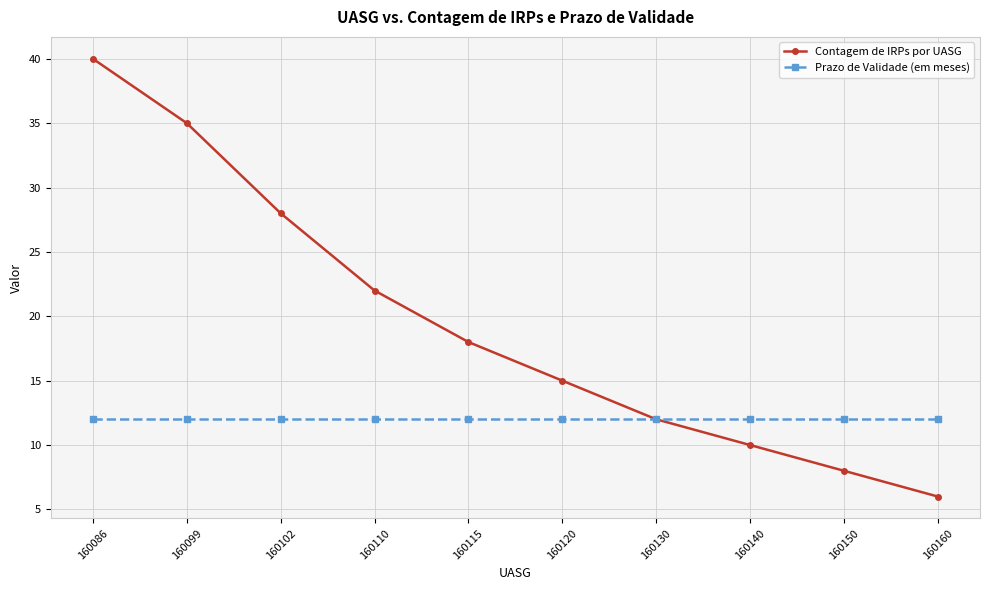

Between 160130 and 160150, which series saw the biggest shift?

Contagem de IRPs por UASG